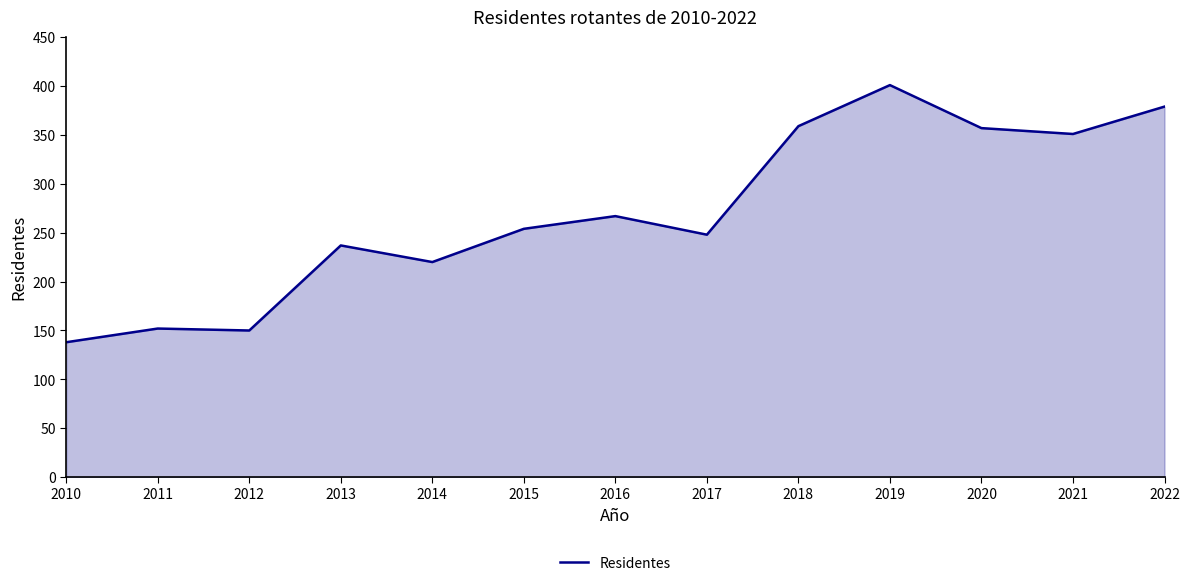

What is the greatest value displayed?

401